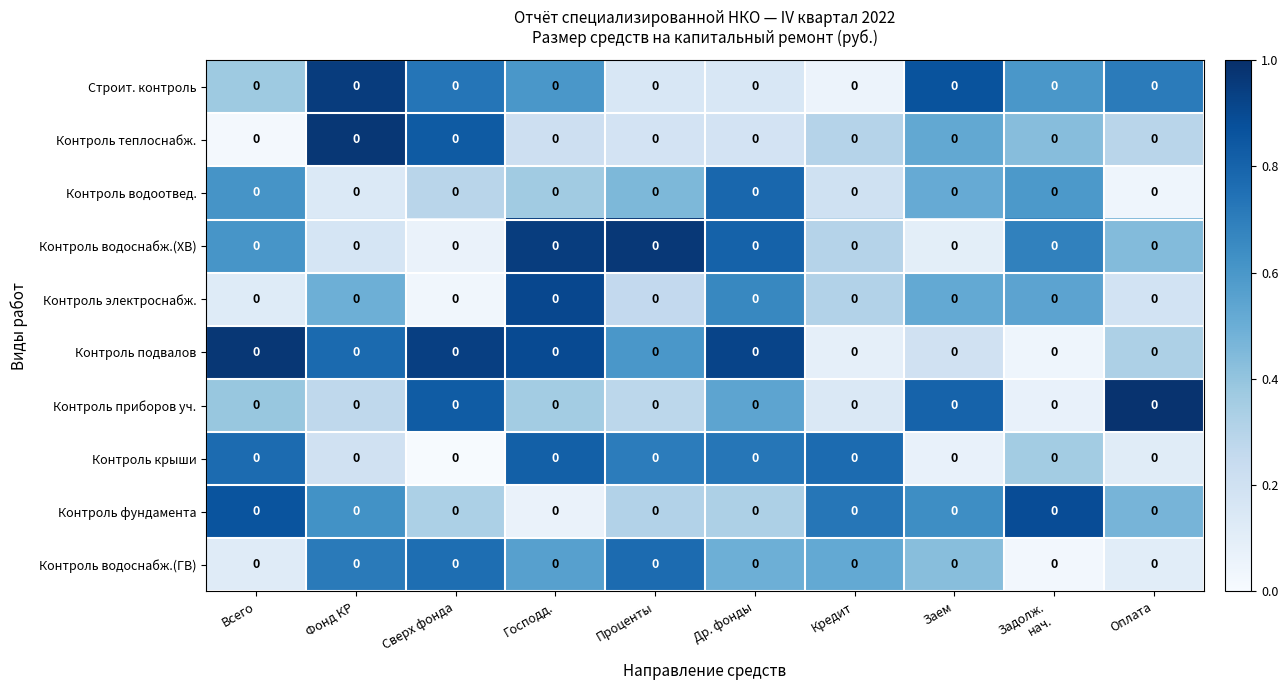

Is it true that Контроль фундамента equals 0.9 at Задолж. нач.?

True